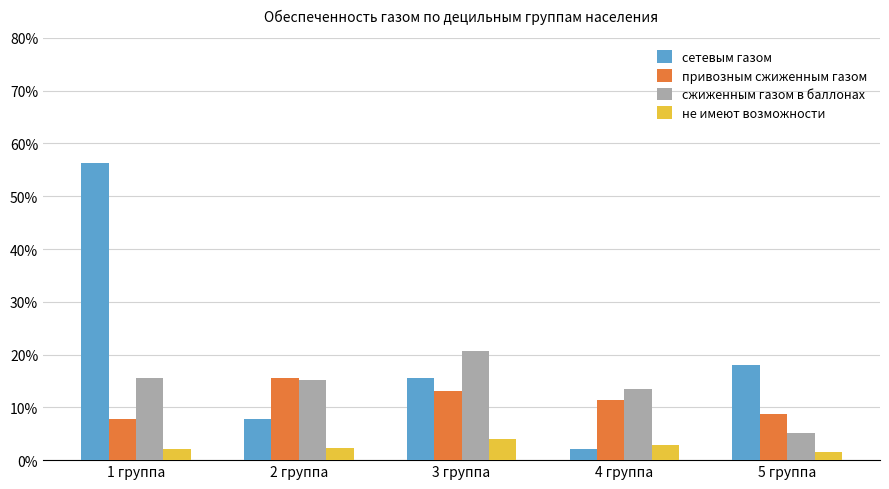

What is the sum of the сжиженным газом в баллонах values at 5 группа and 1 группа?

20.8